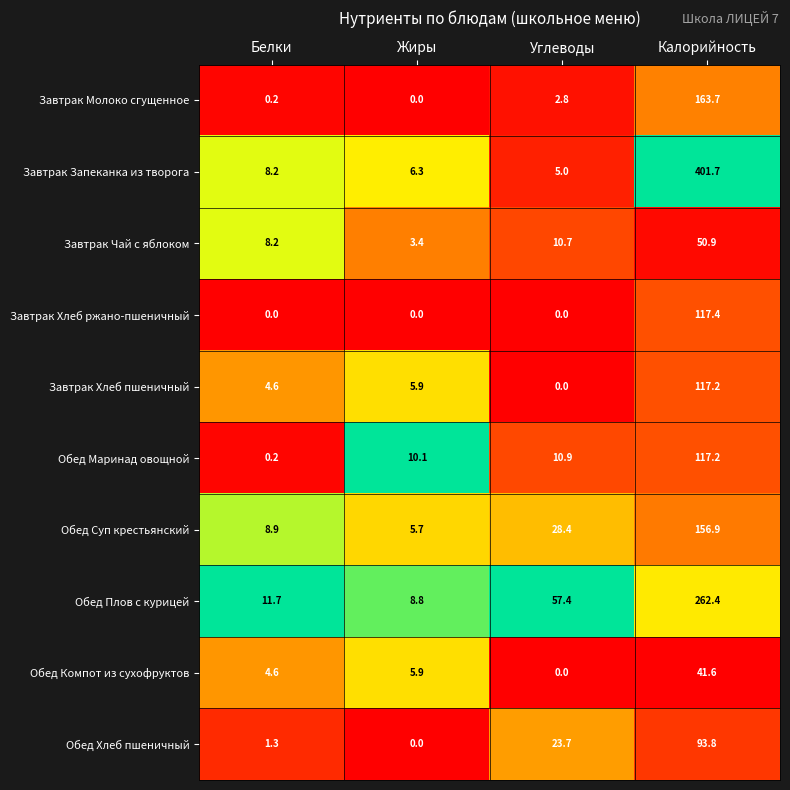

Which series has the largest total across all categories?

Завтрак Запеканка из творога